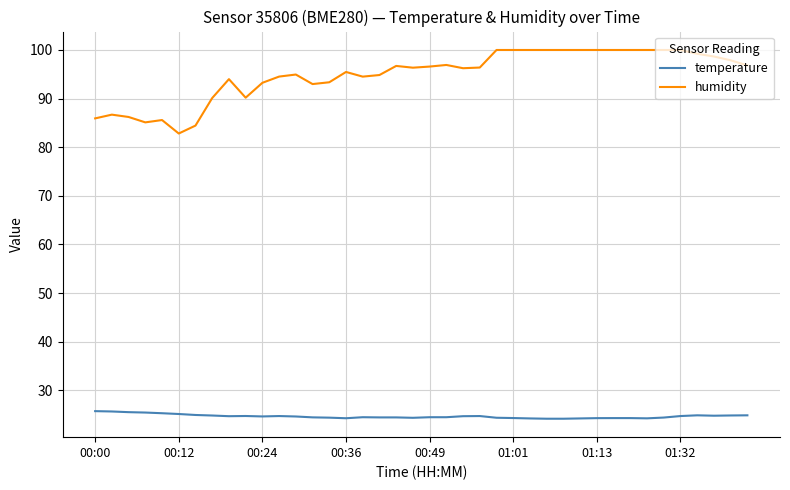

True or false: humidity and temperature intersect in this chart.

False